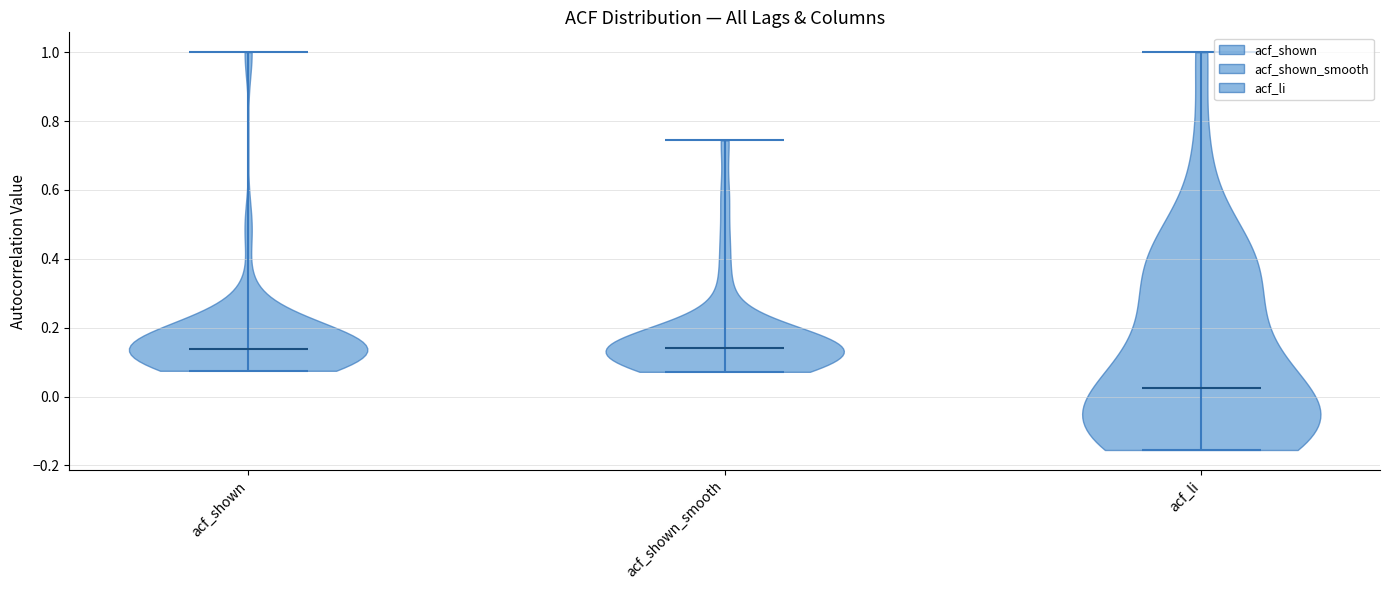

What is the lowest point the violin for acf_shown_smooth reaches on the y-axis? The values are not printed on the chart, so give them approximately, as read against the axis.

0.08